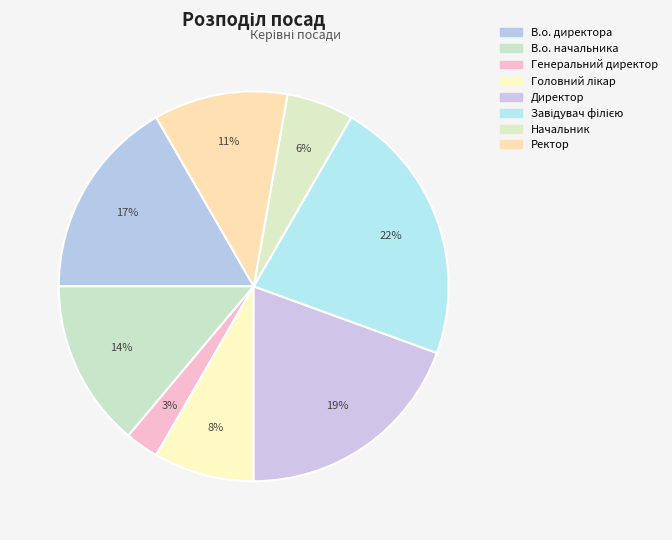

Rank the categories by value from highest to lowest.

Завідувач філією, Директор, В.о. директора, В.о. начальника, Ректор, Головний лікар, Начальник, Генеральний директор